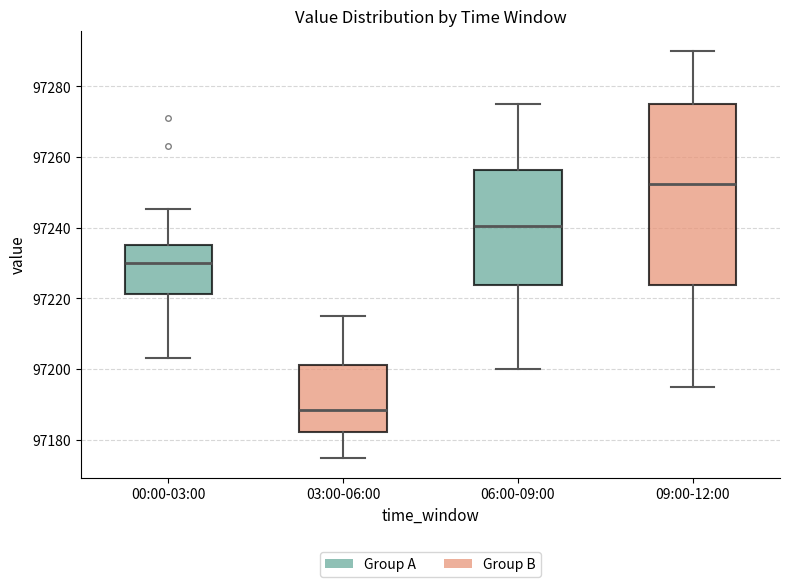

Reading left to right, read every box against the y-axis: the position of its median line, the range the box covers, and the ends of its whiskers. The values are not printed on the chart, so give them approximately, as read against the axis.

00:00-03:00: median 97230, box 97222 to 97236, whiskers 97204 to 97246
03:00-06:00: median 97188, box 97182 to 97202, whiskers 97176 to 97216
06:00-09:00: median 97240, box 97224 to 97256, whiskers 97200 to 97276
09:00-12:00: median 97252, box 97224 to 97276, whiskers 97196 to 97290